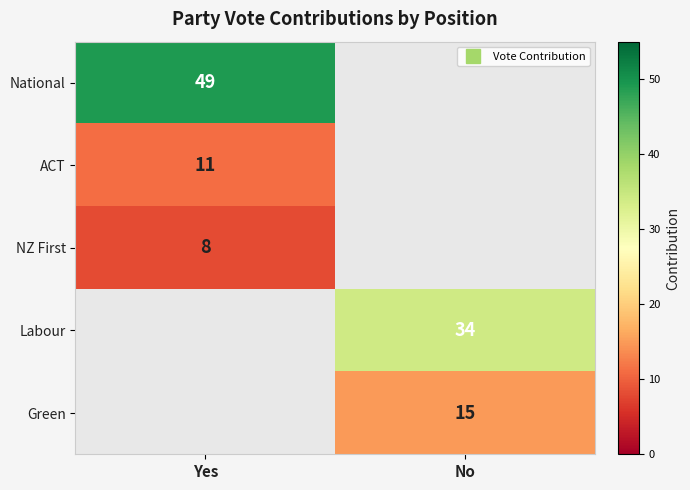

What is the maximum value for NZ First?

8